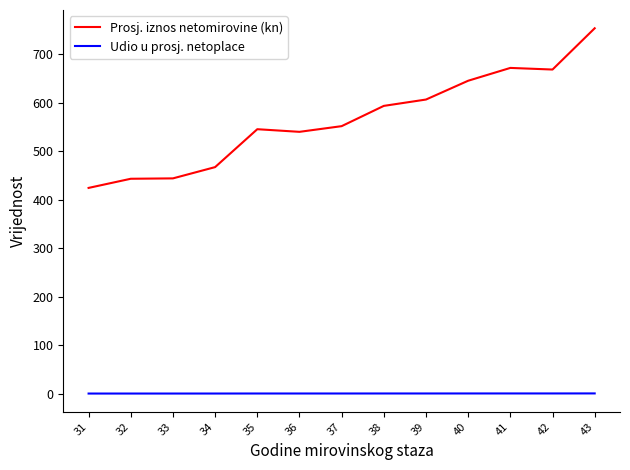

Rank the series by their average value, from lowest to highest.

Udio u prosj. netoplace, Prosj. iznos netomirovine (kn)